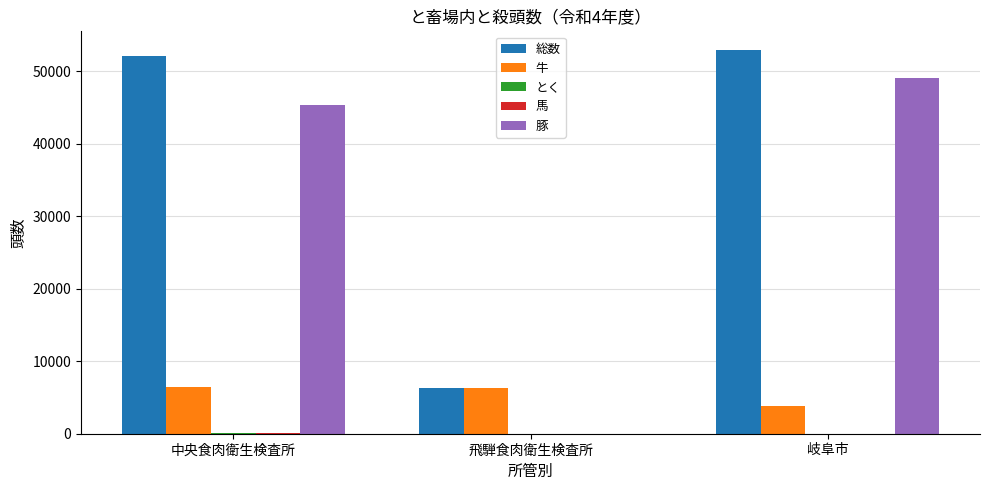

Which series has the largest total across all categories?

総数